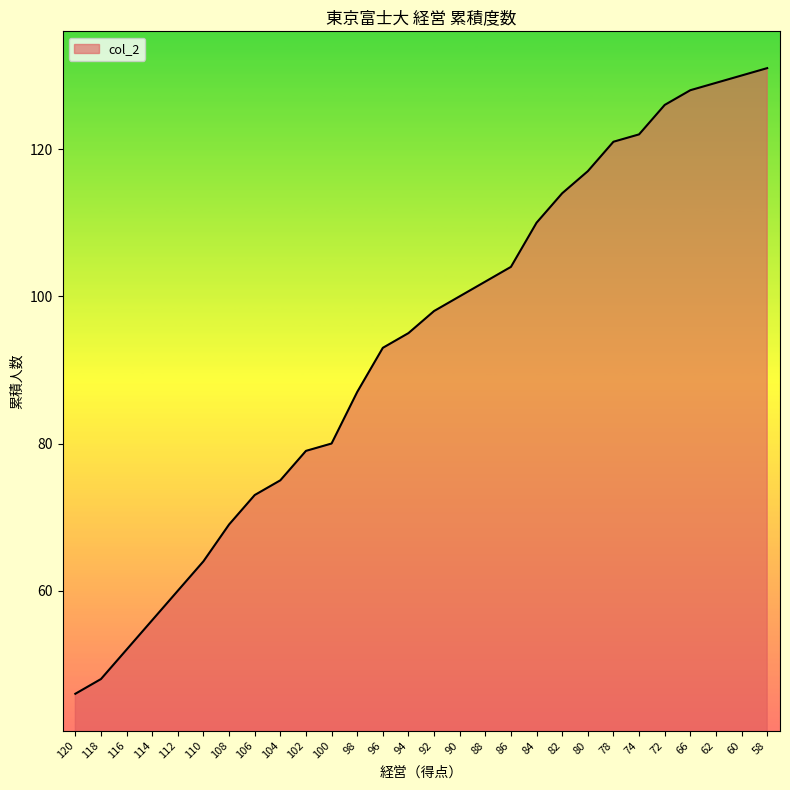

How many lines are shown in the chart?

1